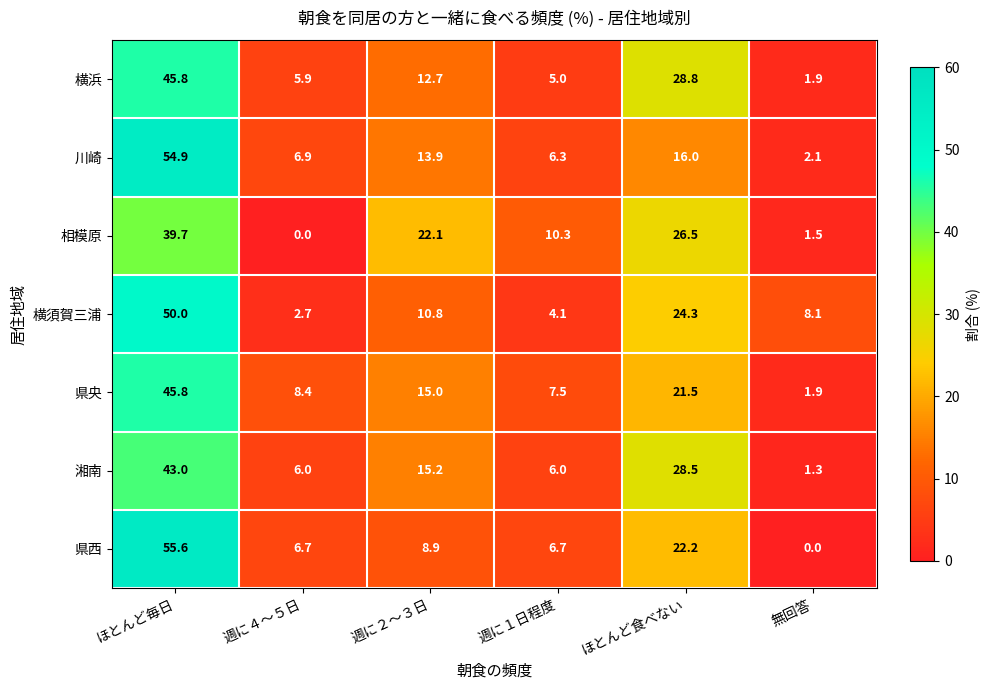

At which label does 県西 first exceed 8?

ほとんど毎日